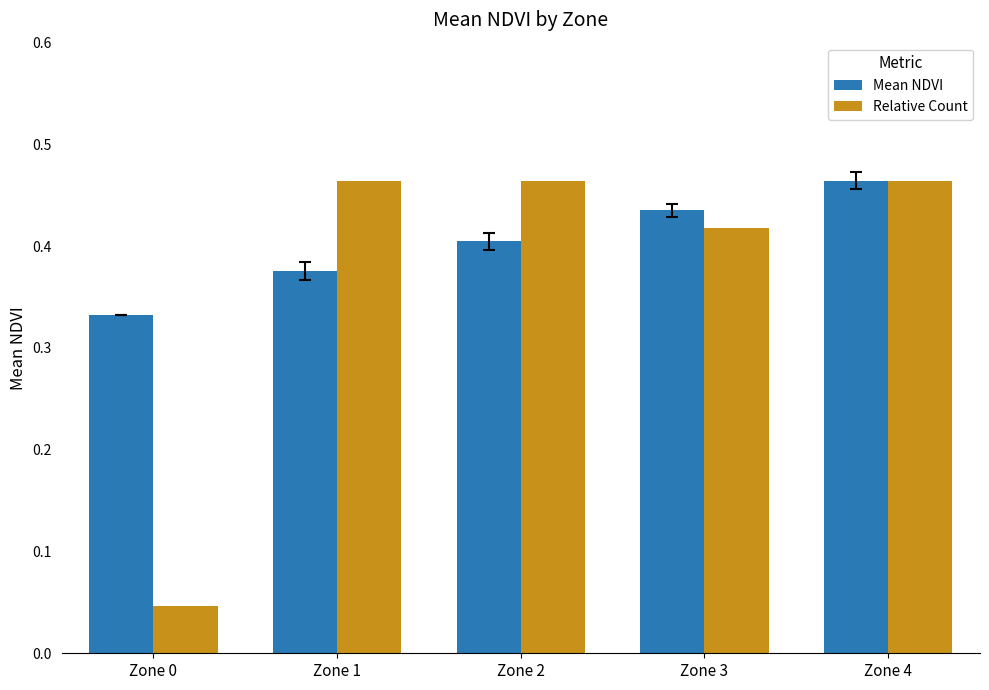

Which series changed the most between Zone 2 and Zone 4?

Mean NDVI